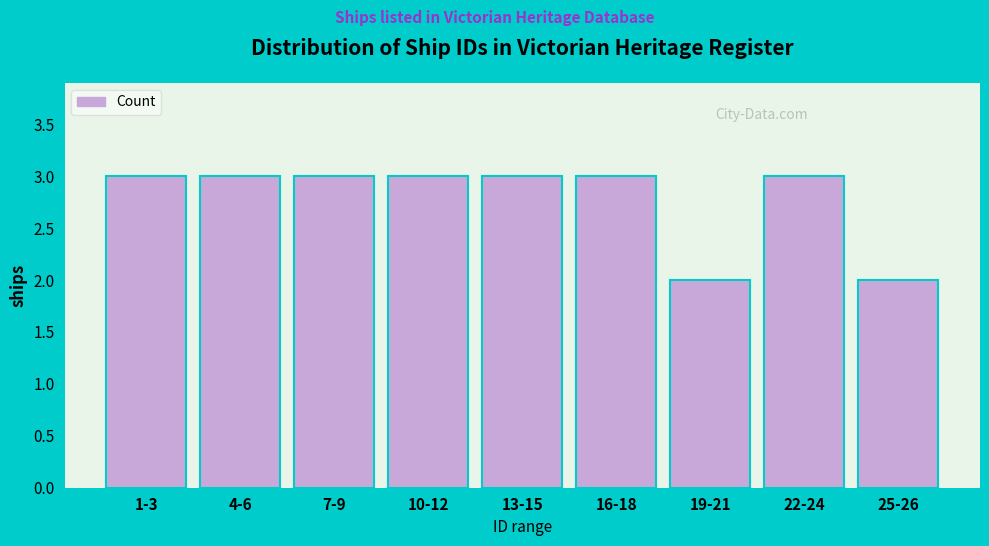

Reading left to right, extract all data points from this chart.

1-3=3	4-6=3	7-9=3	10-12=3	13-15=3	16-18=3	19-21=2	22-24=3	25-26=2